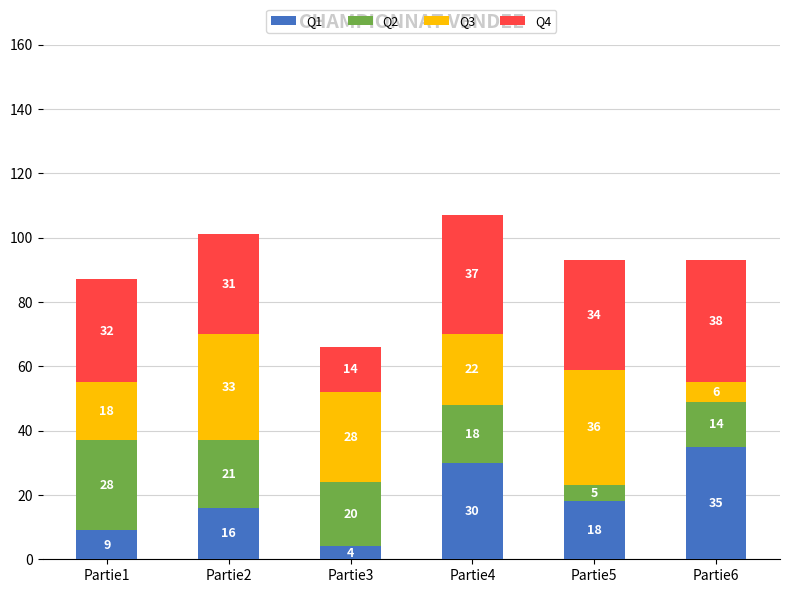

At which category is the sum across all series the highest?

Partie4